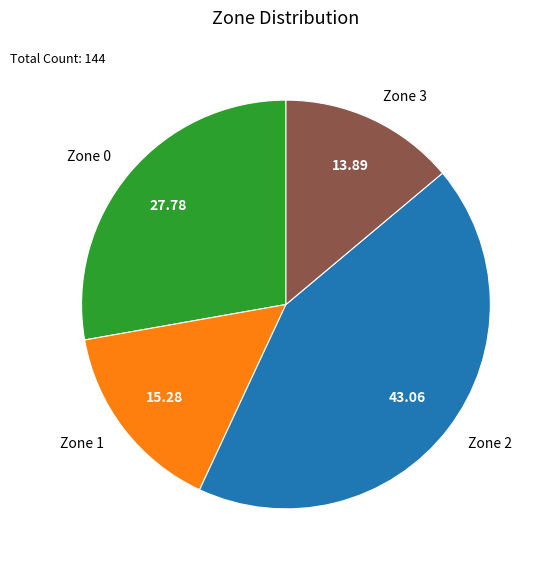

Rank the categories by value from lowest to highest.

Zone 3, Zone 1, Zone 0, Zone 2